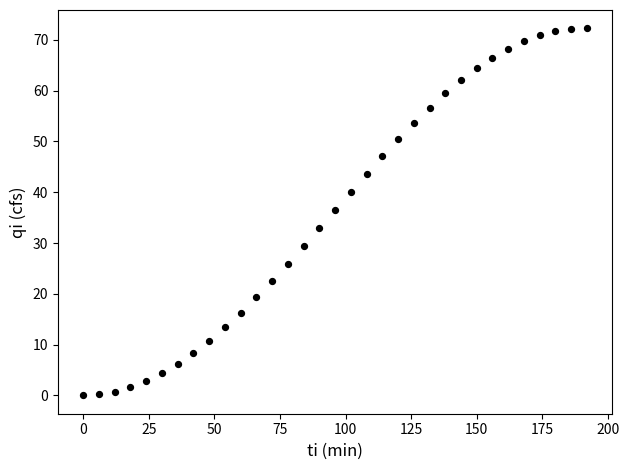

What is the range of Y values (max minus min)?

72.3